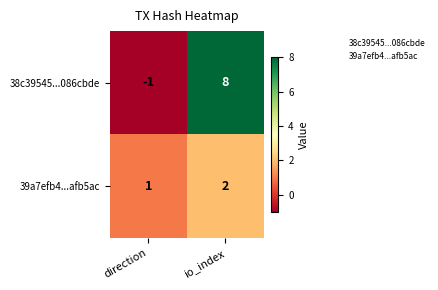

Rank the series at io_index from lowest to highest value.

39a7efb4...afb5ac, 38c39545...086cbde